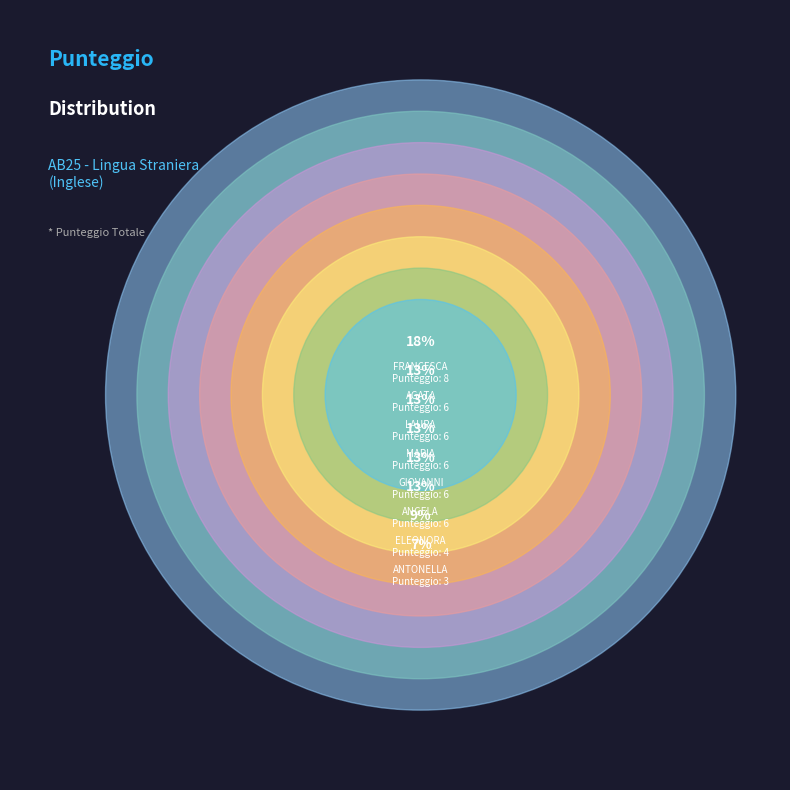

Combined, do MACCARRONE ROSY MARIA and MESSINA AGATA ELEONORA account for over 50%?

No